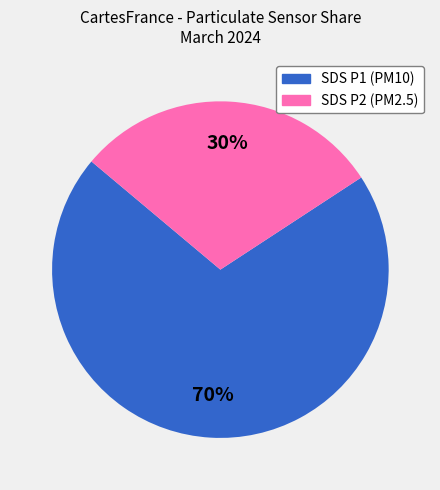

To the nearest percent, what is the average slice percentage?

50%